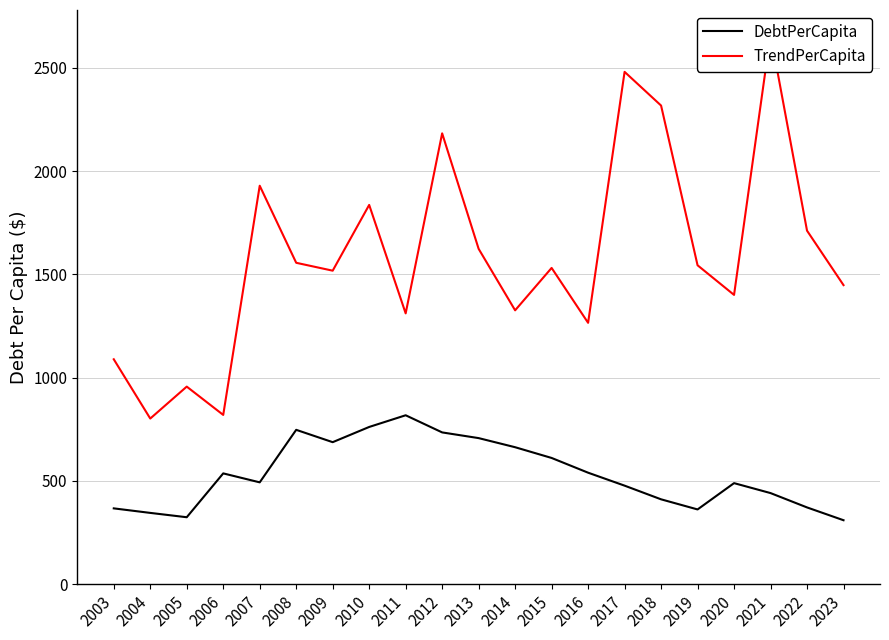

What is the average value of the DebtPerCapita series?

533.2